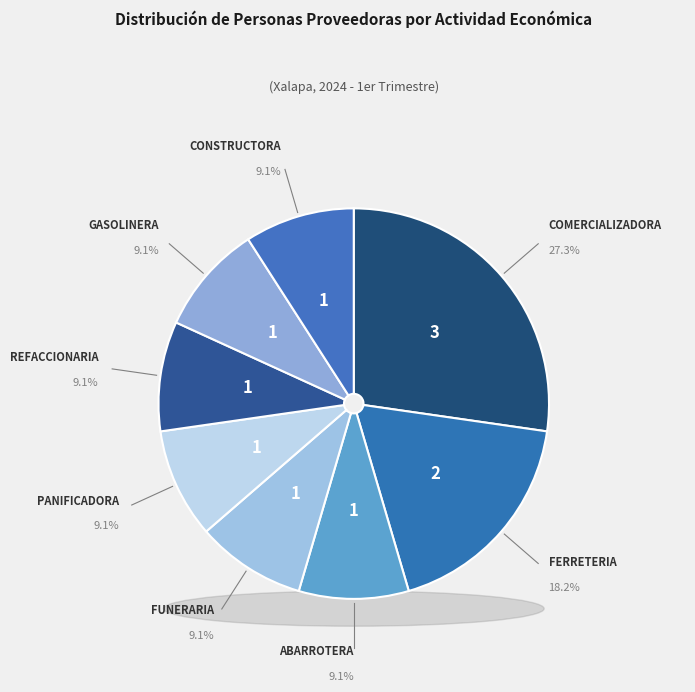

How many segments does this pie chart have?

8